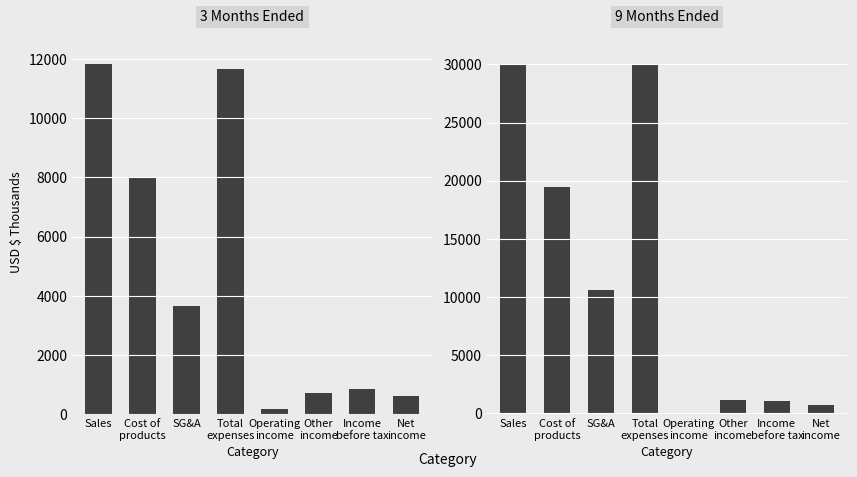

What is the value of the 3 Months Ended bar at the 8th from the left?

600